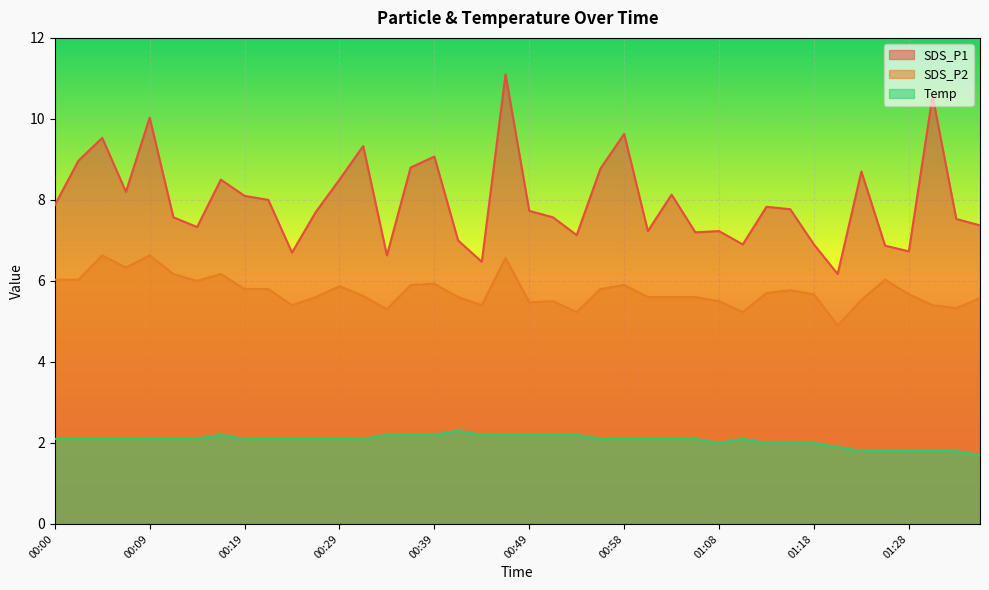

What is the sum of the SDS_P2 values at 01:21 and 01:13?

10.6